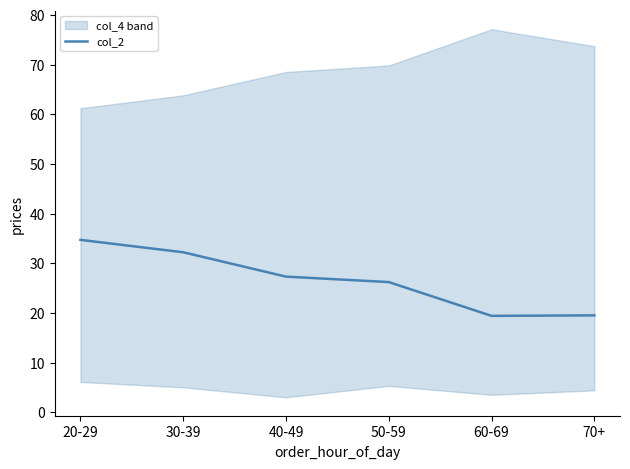

What is the difference between the values at 30-39 and 40-49?

4.9